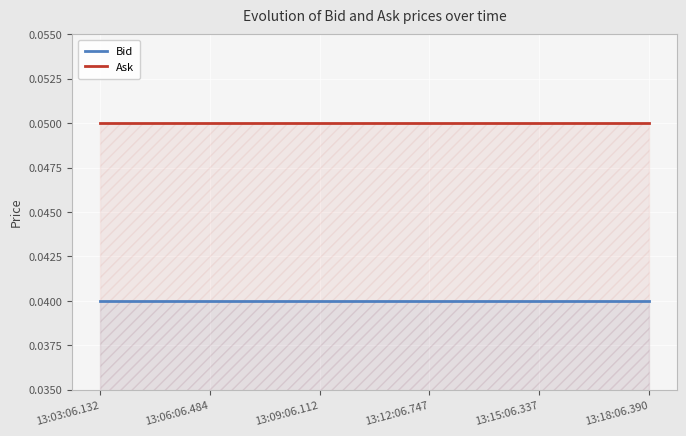

Reading right to left, extract all data points from this chart.

Bid: 13:18:06.390=0.0	13:15:06.337=0.0	13:12:06.747=0.0	13:09:06.112=0.0	13:06:06.484=0.0	13:03:06.132=0.0
Ask: 13:18:06.390=0.1	13:15:06.337=0.1	13:12:06.747=0.1	13:09:06.112=0.1	13:06:06.484=0.1	13:03:06.132=0.1